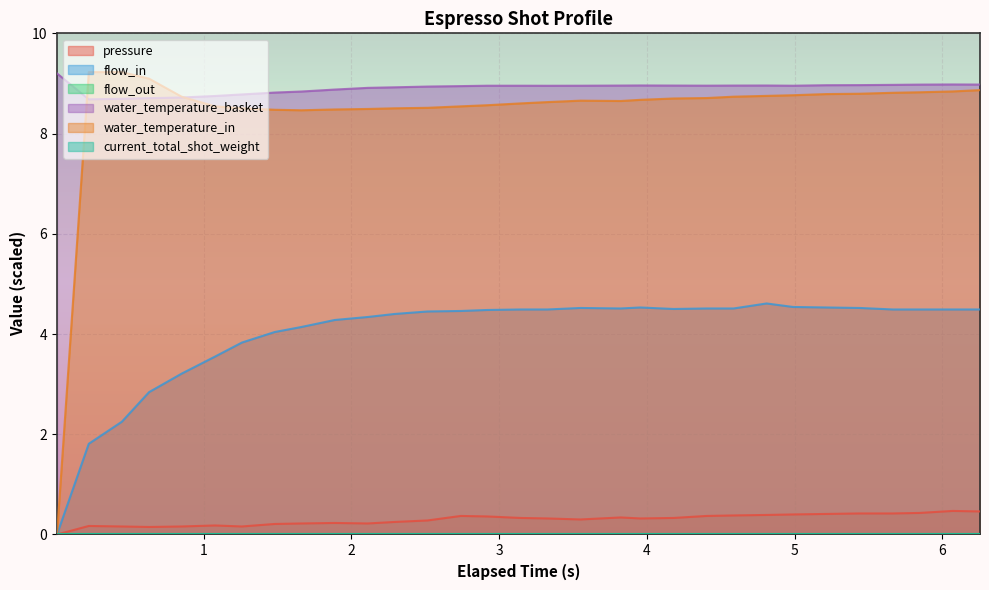

Reading right to left, transcribe all the data shown in this chart.

pressure: 0.5	0.5	0.4	0.4	0.4	0.4	0.4	0.4	0.4	0.4	0.3	0.3	0.3	0.3	0.3	0.3	0.4	0.4	0.3	0.2	0.2	0.2	0.2	0.2	0.2	0.2	0.2	0.1	0.2	0.2	0.0
flow_in: 4.5	4.5	4.5	4.5	4.5	4.5	4.5	4.6	4.5	4.5	4.5	4.5	4.5	4.5	4.5	4.5	4.5	4.5	4.5	4.4	4.3	4.3	4.1	4.0	3.8	3.5	3.2	2.8	2.2	1.8	0.0
water_temperature_in: 8.9	8.8	8.8	8.8	8.8	8.8	8.8	8.8	8.7	8.7	8.7	8.7	8.7	8.7	8.6	8.6	8.6	8.5	8.5	8.5	8.5	8.5	8.5	8.5	8.5	8.5	8.7	9.1	9.2	9.2	0.0
water_temperature_basket: 9.0	9.0	9.0	9.0	9.0	9.0	9.0	9.0	9.0	9.0	9.0	9.0	9.0	9.0	9.0	9.0	9.0	8.9	8.9	8.9	8.9	8.9	8.8	8.8	8.8	8.8	8.7	8.7	8.7	8.7	9.2